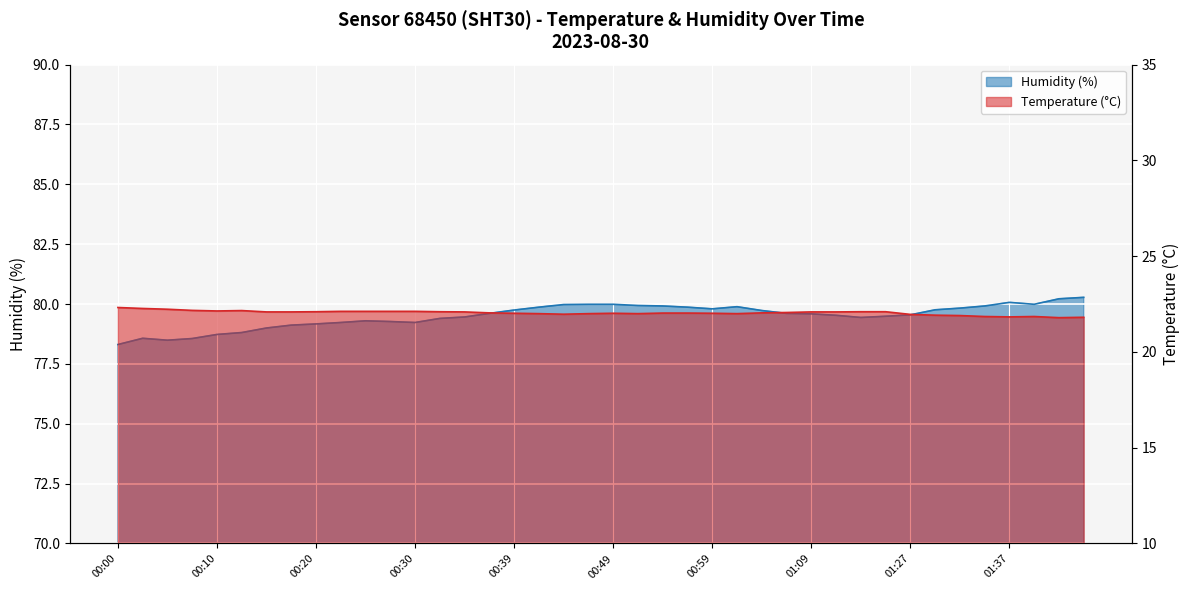

At which label does temperature first exceed 22?

00:00